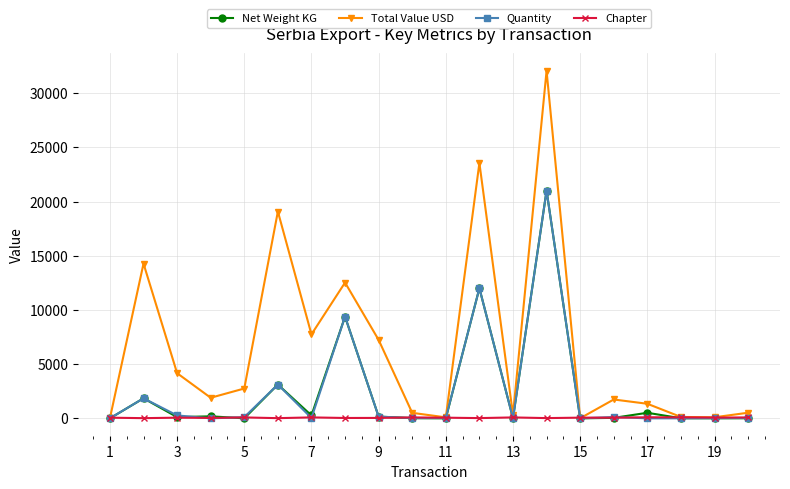

What is the maximum value shown in the chart?

32050.0